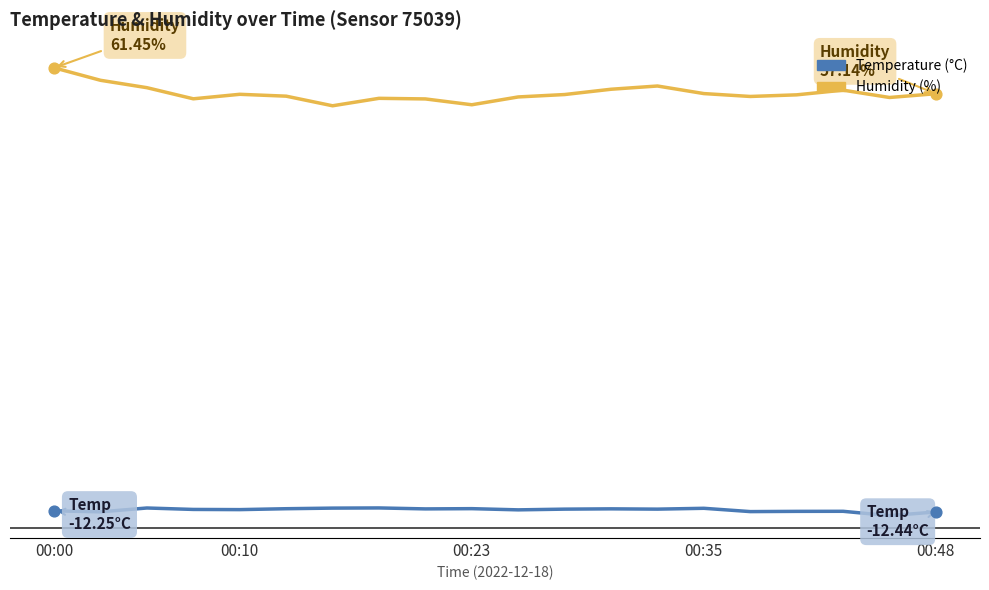

Does the chart have visible grid lines?

No